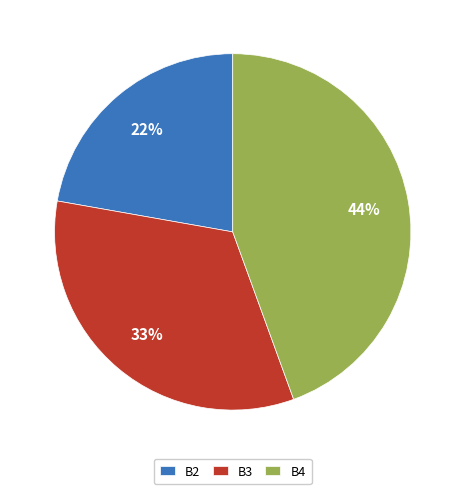

Which category has the biggest portion of the pie?

B4